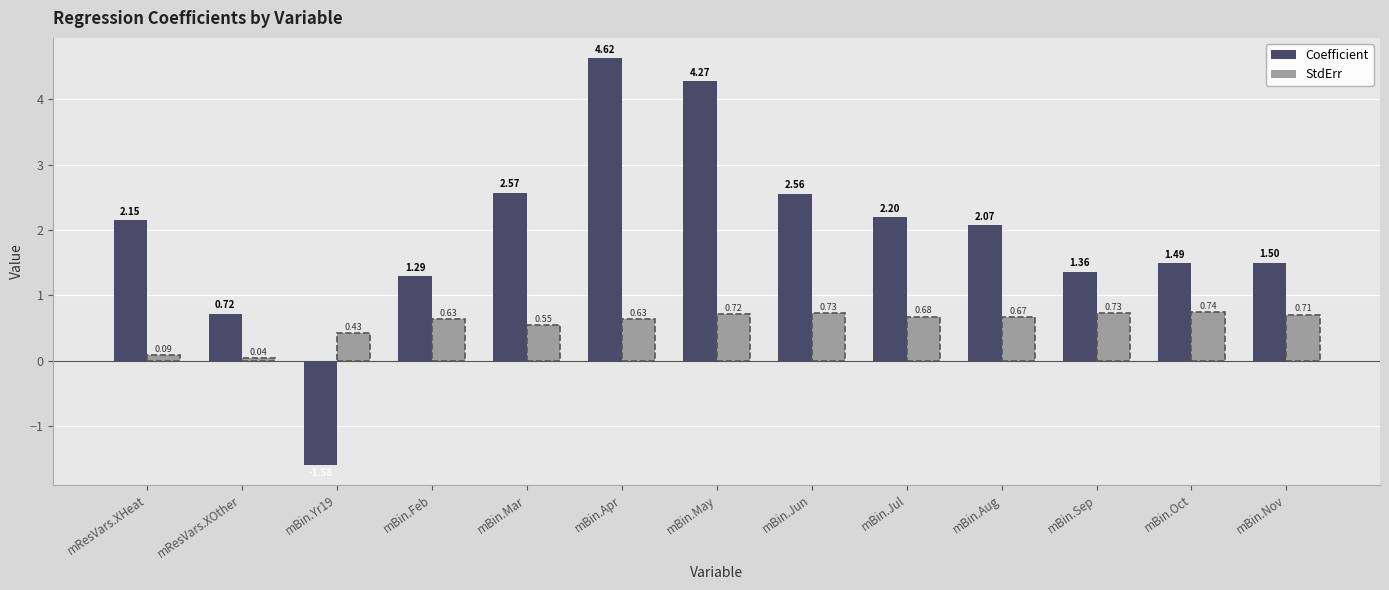

What position from the right is mBin.Apr?

8